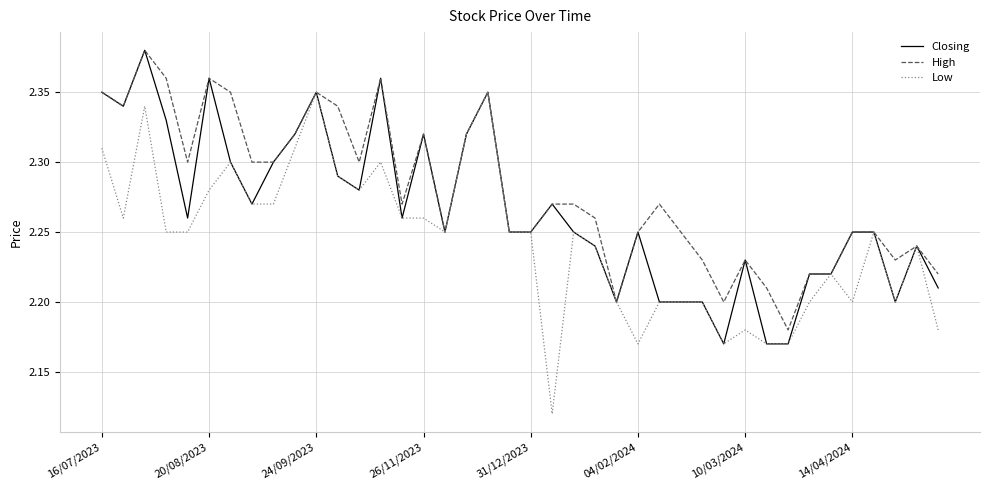

How many series are shown in this chart?

3